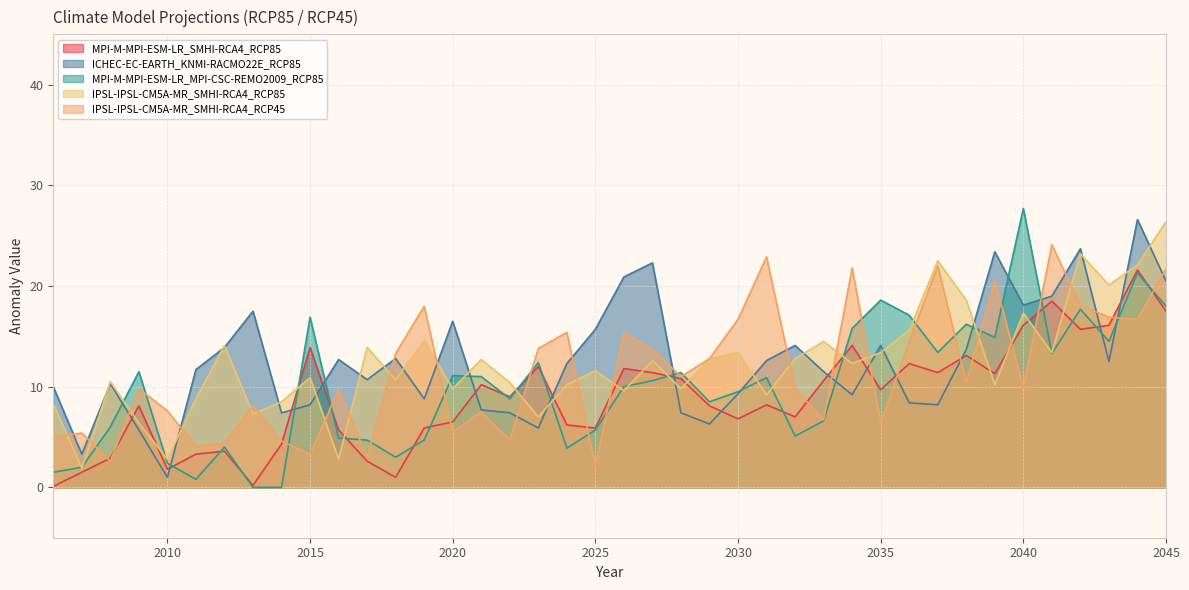

What are all the series names shown in the legend?

MPI-M-MPI-ESM-LR_SMHI-RCA4_RCP85, ICHEC-EC-EARTH_KNMI-RACMO22E_RCP85, MPI-M-MPI-ESM-LR_MPI-CSC-REMO2009_RCP85, IPSL-IPSL-CM5A-MR_SMHI-RCA4_RCP85, IPSL-IPSL-CM5A-MR_SMHI-RCA4_RCP45